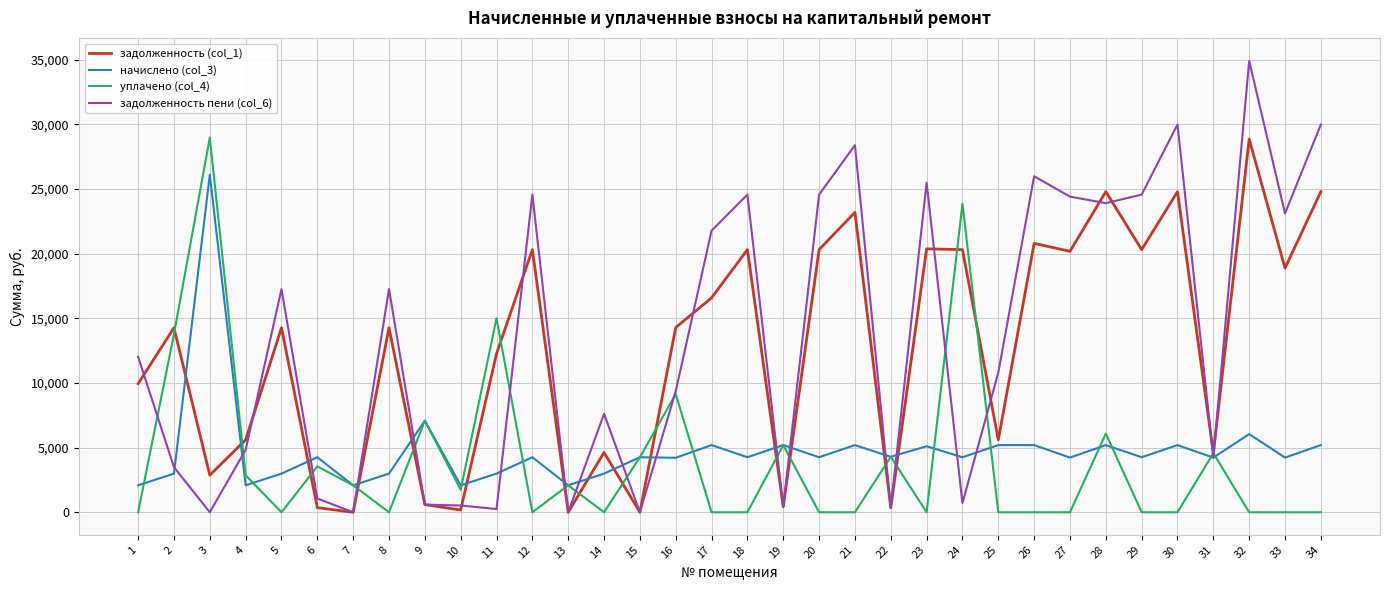

What is the difference between the maximum and minimum values in the задолженность (col_1) series?

28845.8